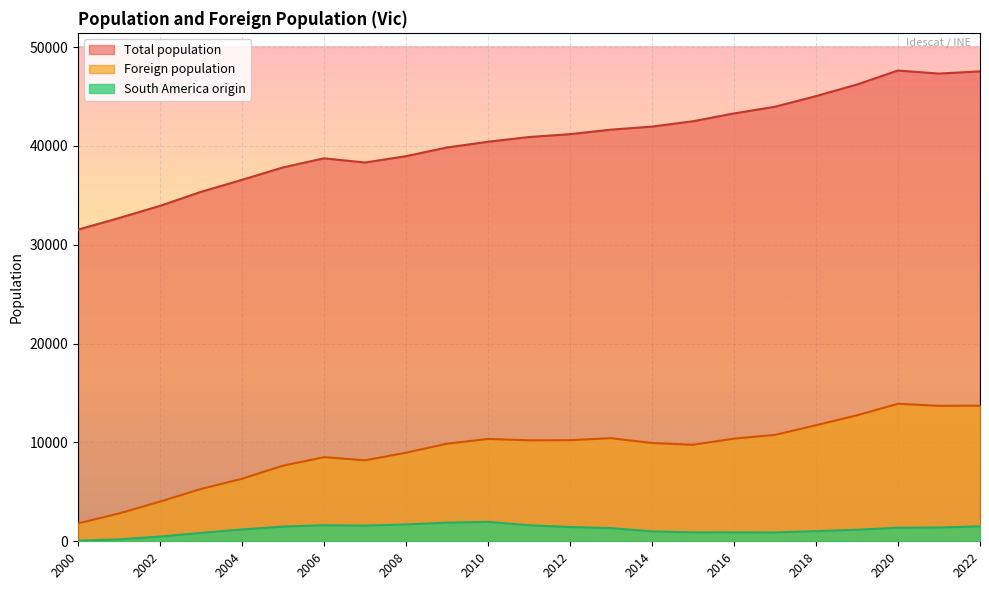

What is the sum of the Foreign population values at 2015 and 2006?

18273